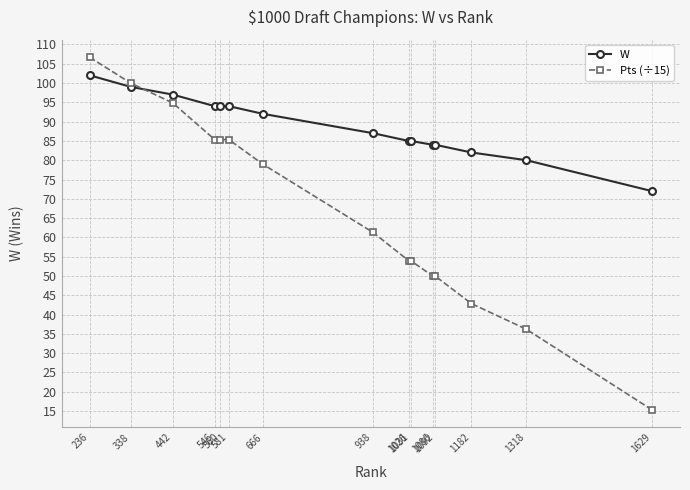

How many categories are shown in the chart?

15